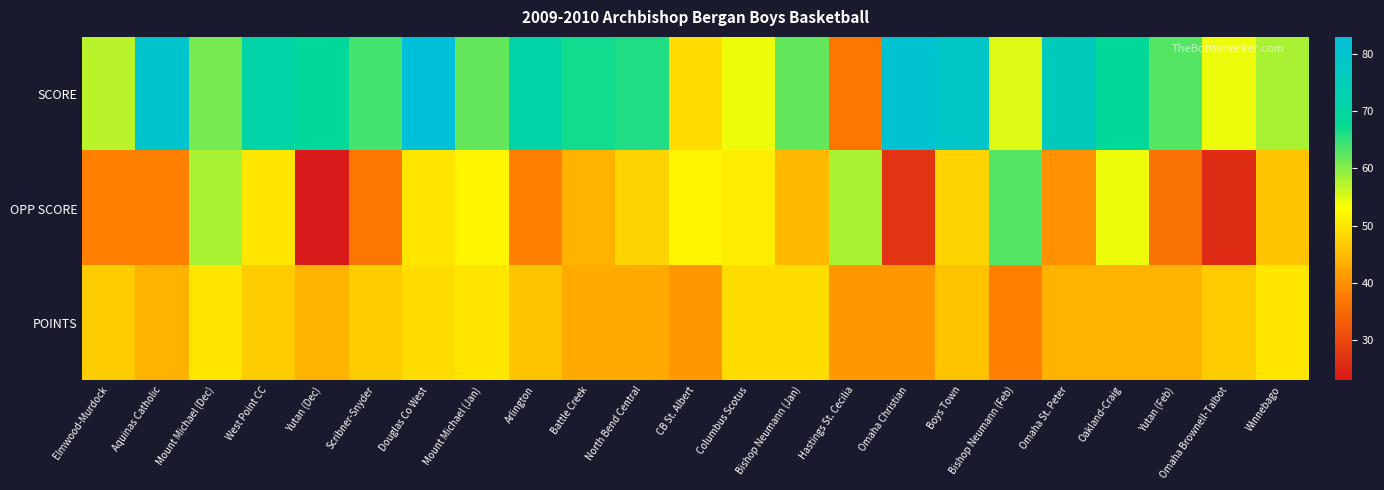

What is the difference between the highest and lowest values at CB St. Albert?

11